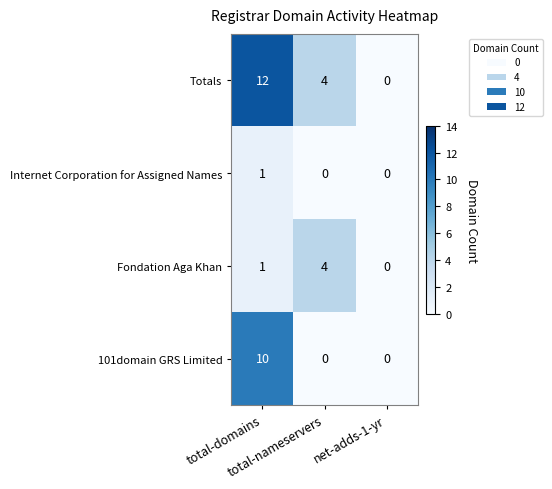

What is the difference between the highest and lowest values at total-nameservers?

4